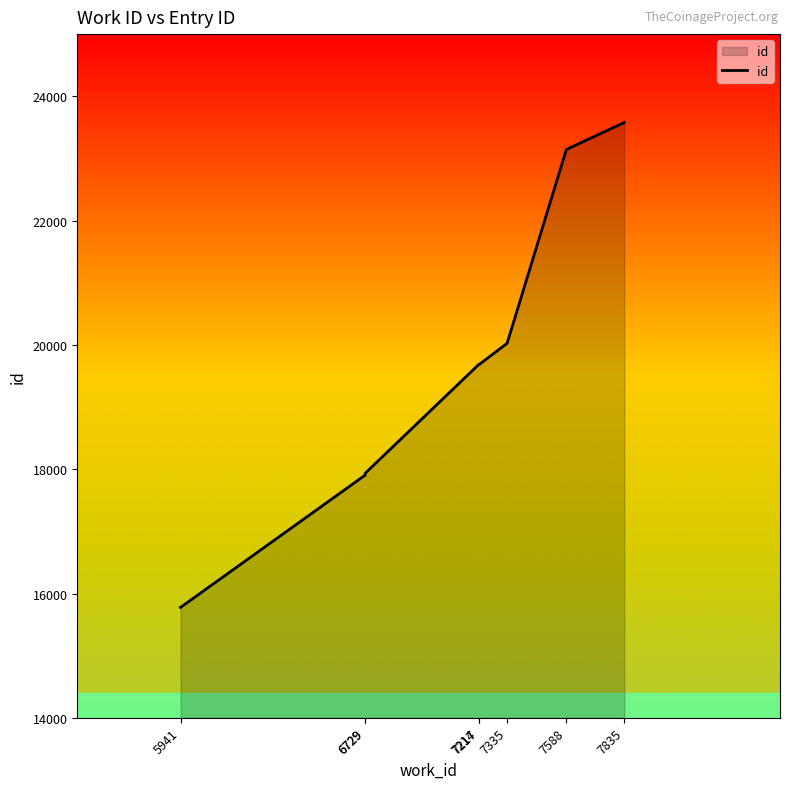

The chart shows a value of 27287 at 7214. True or false?

False